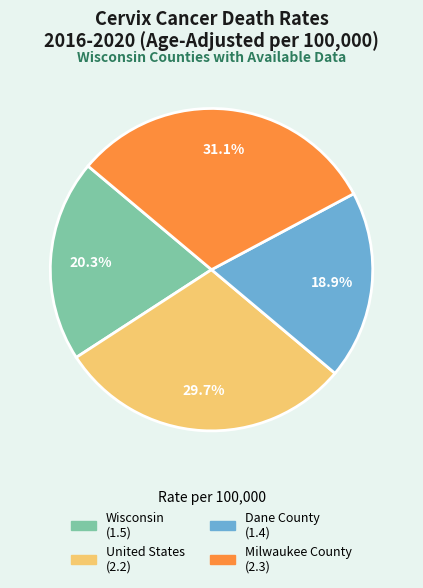

To the nearest percent, what is the difference between the largest and smallest slice percentages?

12%